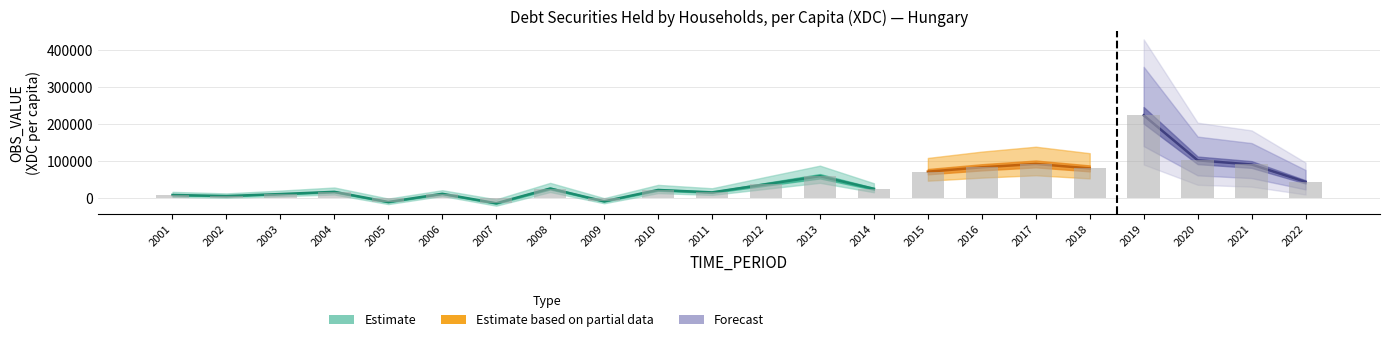

Reading left to right, list all the values displayed in this chart.

8424.4	5493.2	10886.1	16904.0	-10595.7	11617.3	-14042.8	25854.9	-8801.0	21951.3	15431.5	37414.7	59092.4	25060.2	71464.2	83286.0	92416.5	80324.7	223987.5	102167.3	90881.5	43871.5